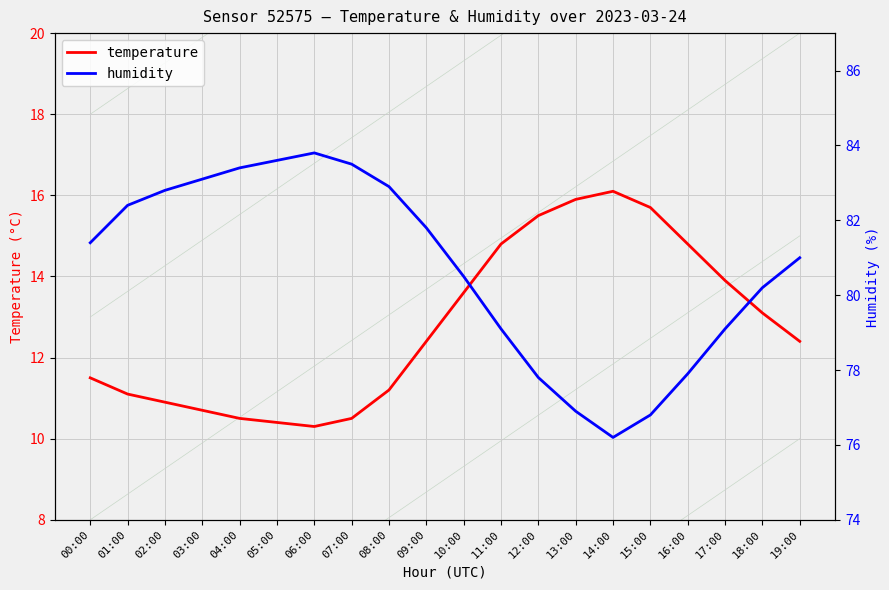

What are all the series names shown in the legend?

temperature, humidity